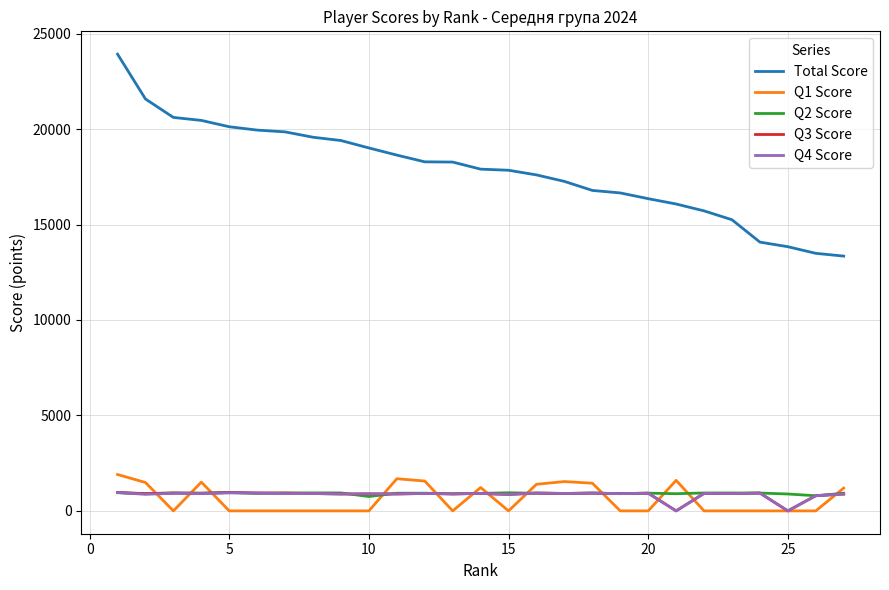

What is the highest value of the Total Score series?

23925